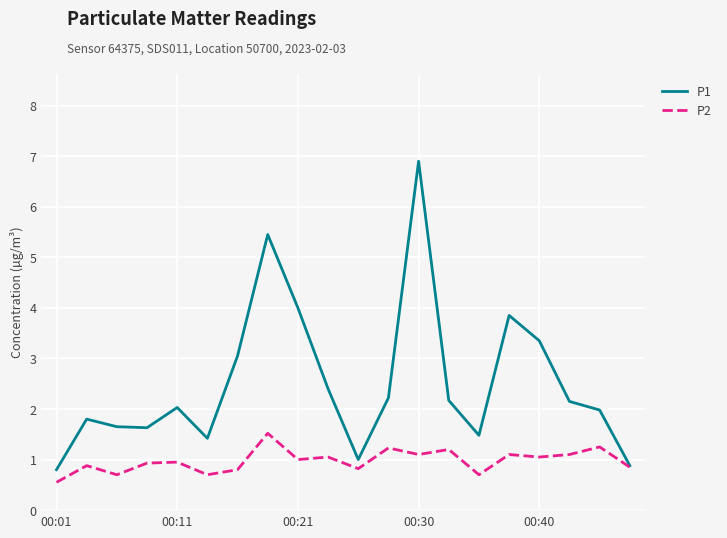

Which series has the largest range (max minus min)?

P1